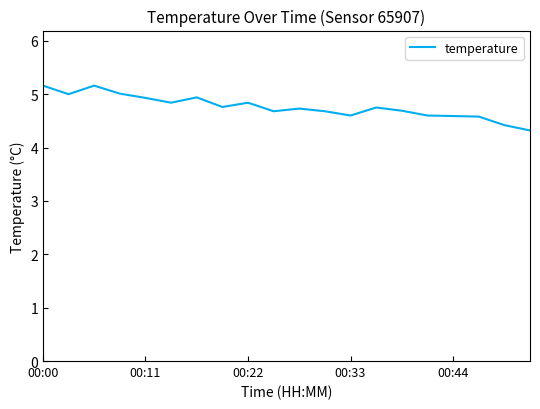

What is the greatest value displayed?

5.2